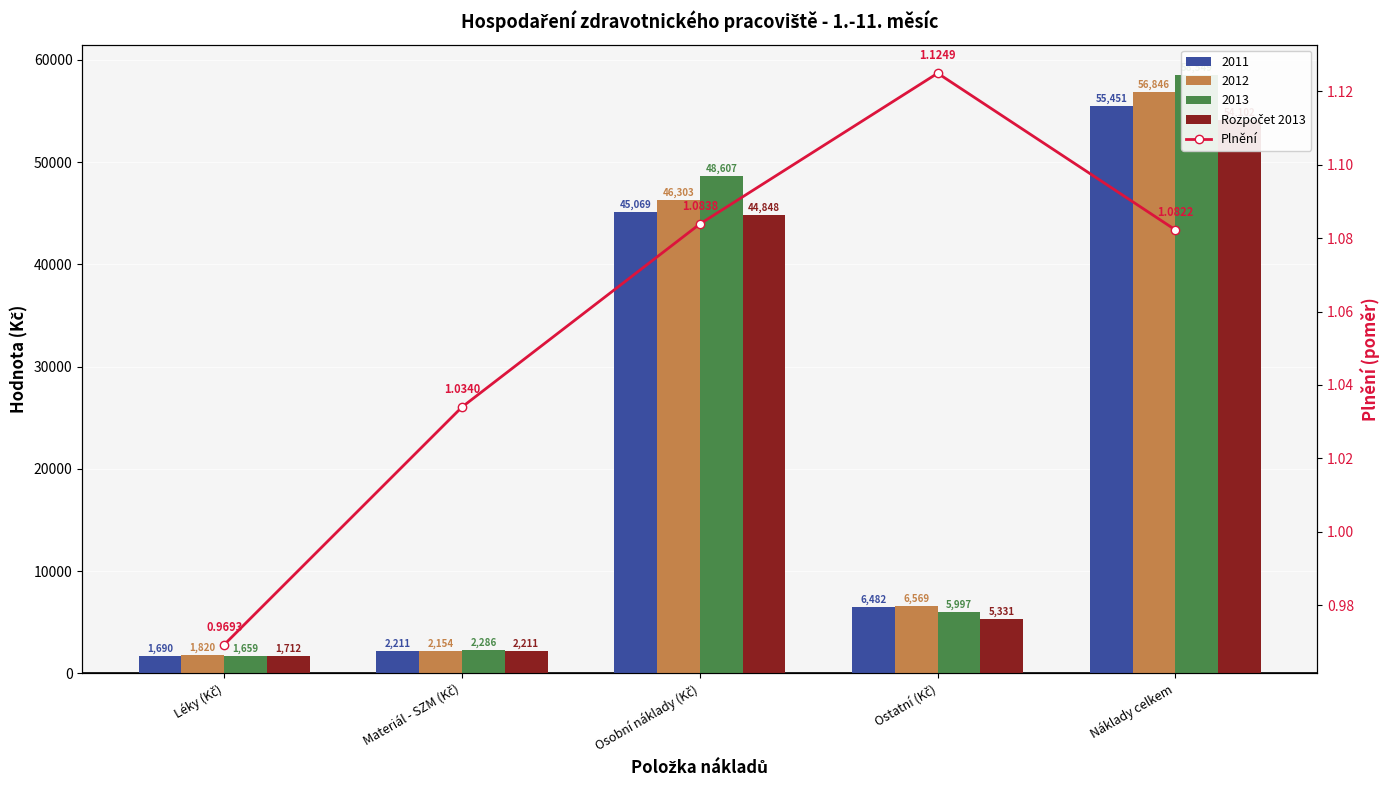

What is the average value of the Plnění series?

1.1